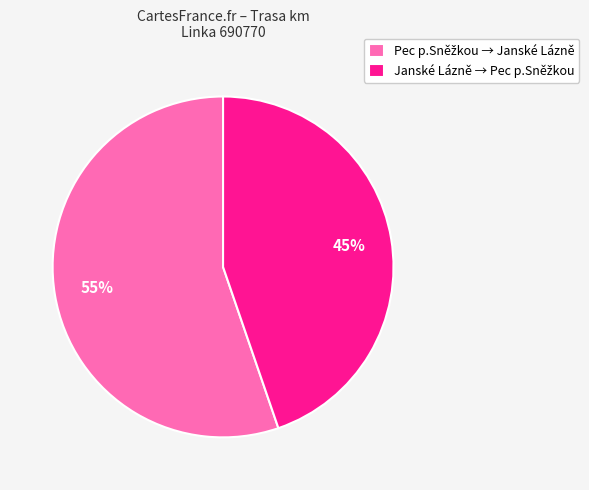

Is there any slice that represents more than half of the pie?

Yes